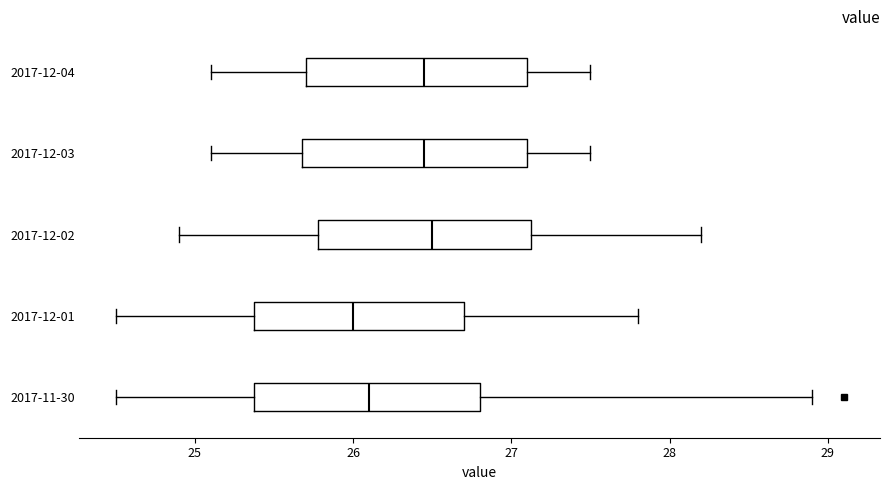

Which box's median line is the furthest to the left?

2017-12-01